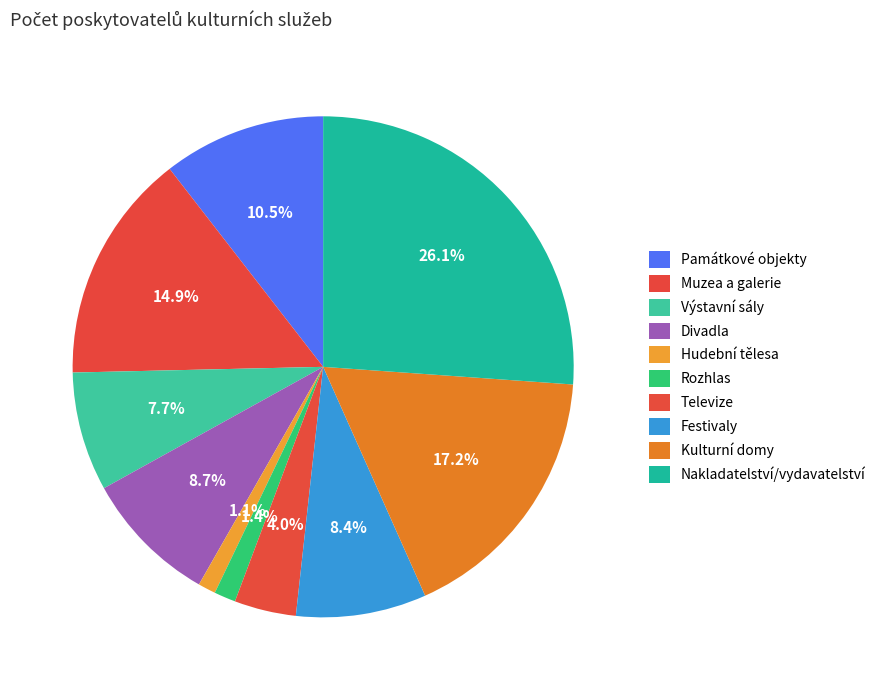

What is the largest slice in the pie chart?

Nakladatelství/vydavatelství